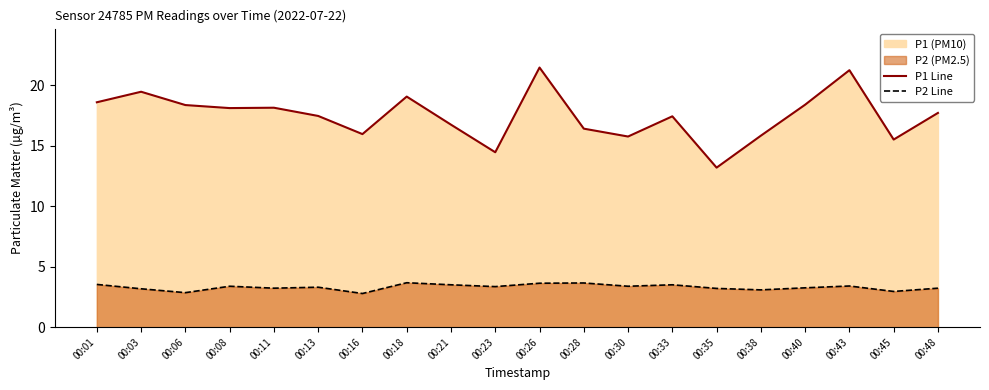

True or false: P1 Line and P2 Line intersect in this chart.

False